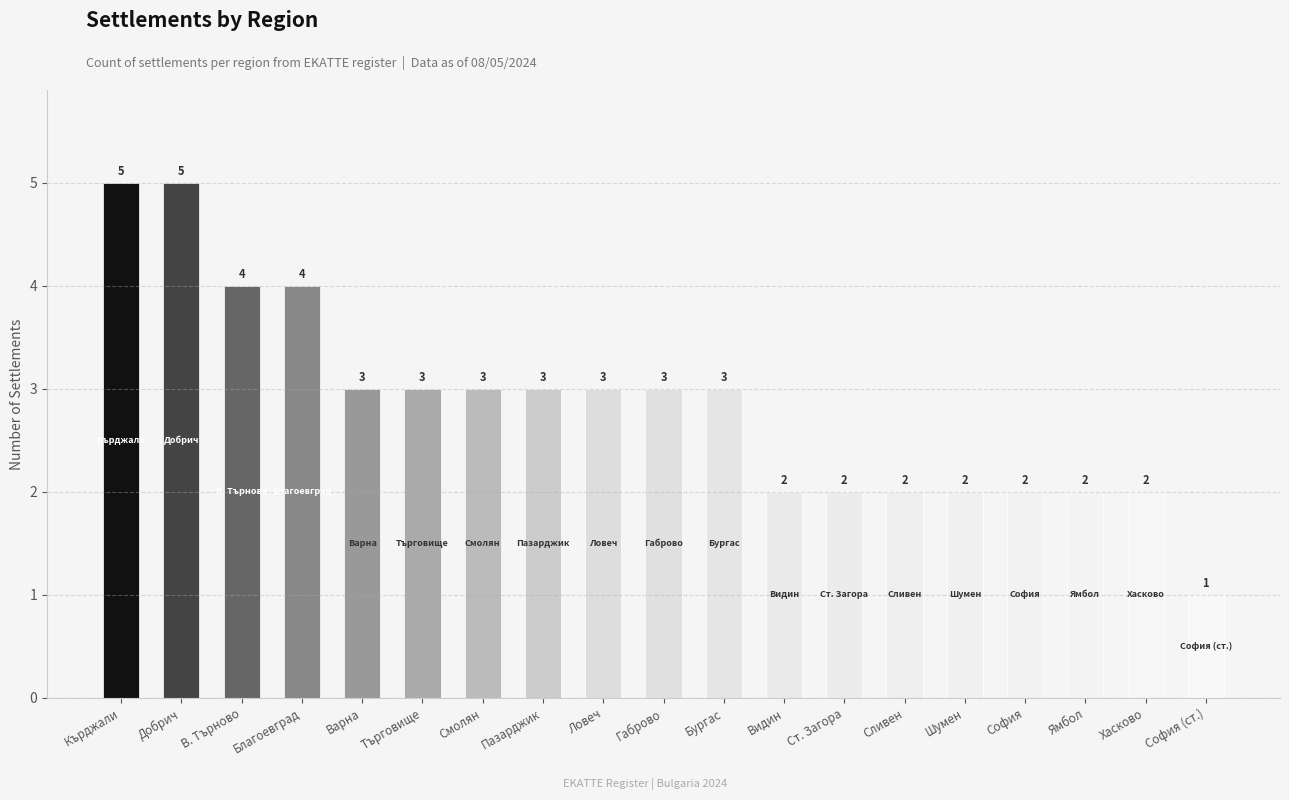

What is the sum of all values?

54